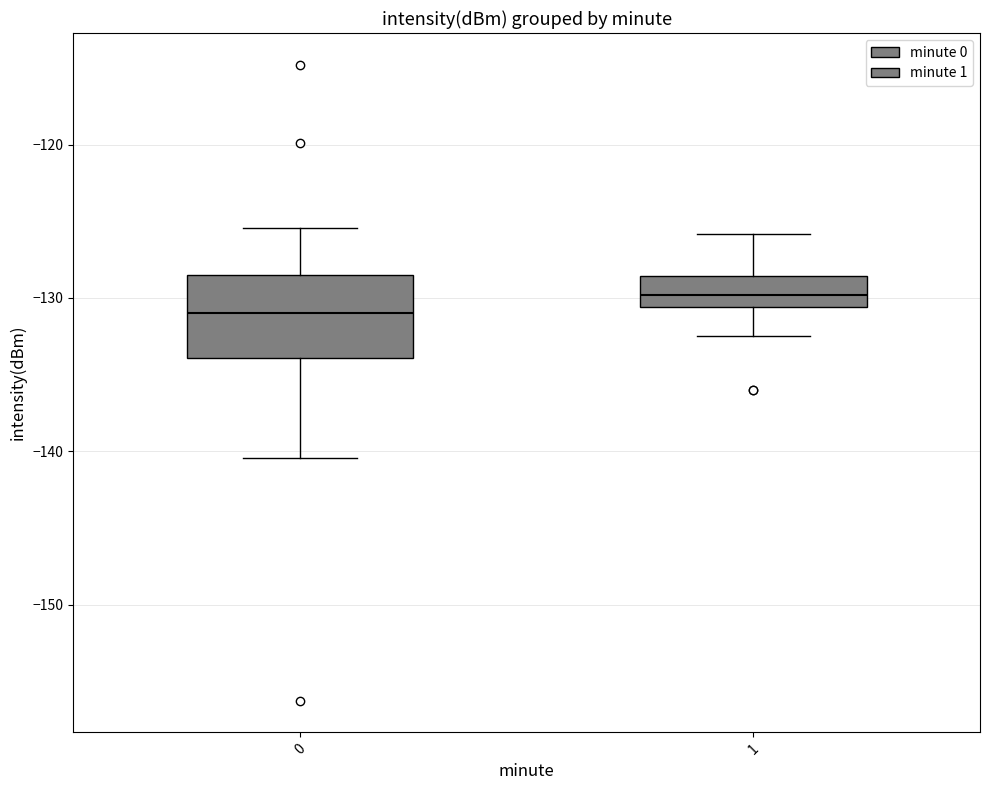

Reading left to right, transcribe this box plot: for each box, give where its median line is, the range the box spans, and where its two whiskers end, as read against the y-axis. The values are not printed on the chart, so give them approximately, as read against the axis.

0: median -131, box -134 to -129, whiskers -140 to -125
1: median -130, box -131 to -129, whiskers -133 to -126